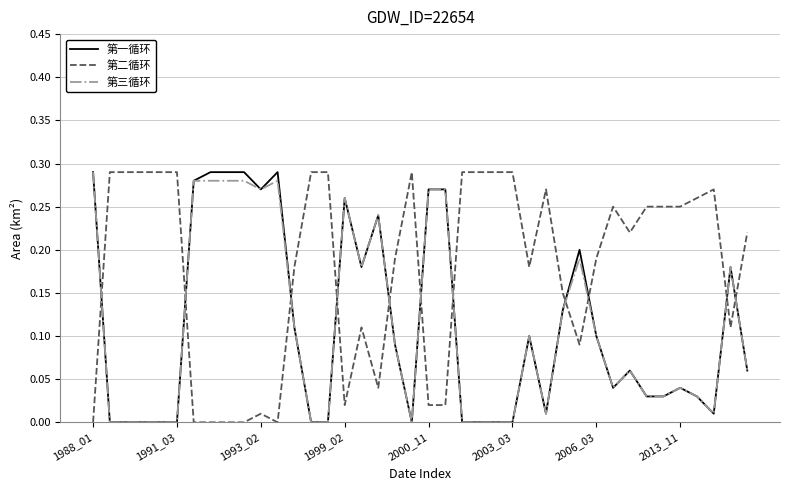

True or false: 第三循环 and 第二循环 intersect in this chart.

True